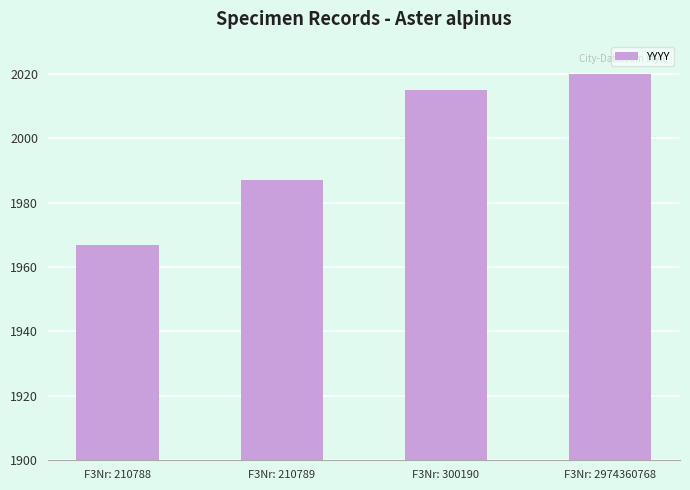

List the labels in order of value, largest first.

F3Nr: 2974360768, F3Nr: 300190, F3Nr: 210789, F3Nr: 210788